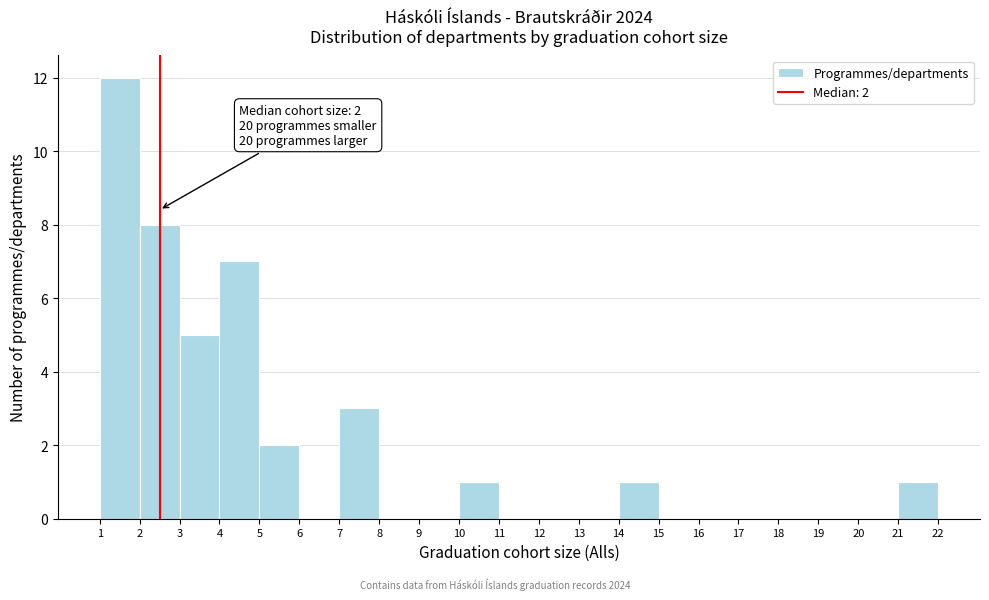

Which range on the x-axis has the tallest bar?

1 to 2